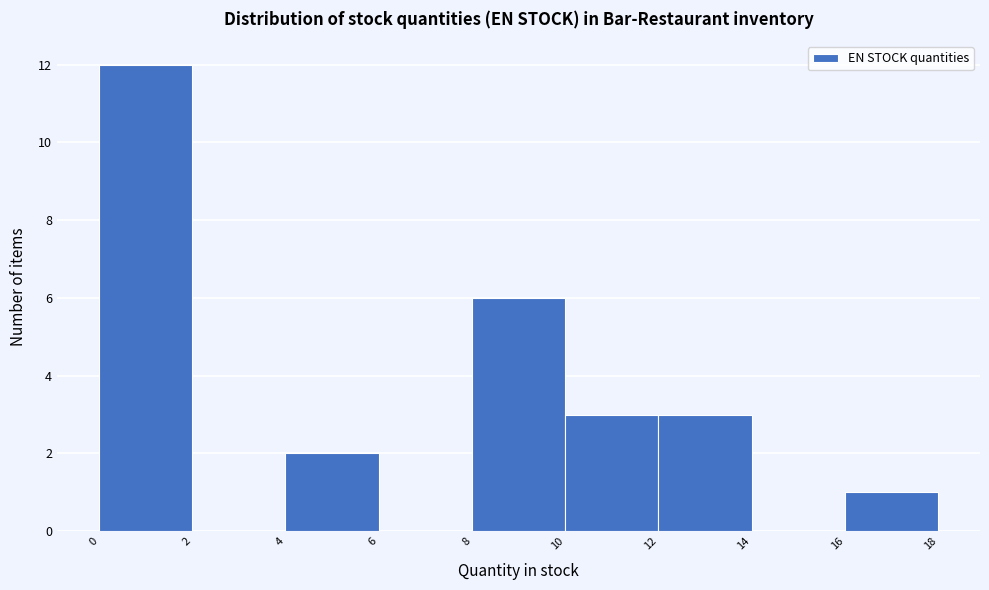

Over which range of the x-axis is the bar tallest?

0 to 2